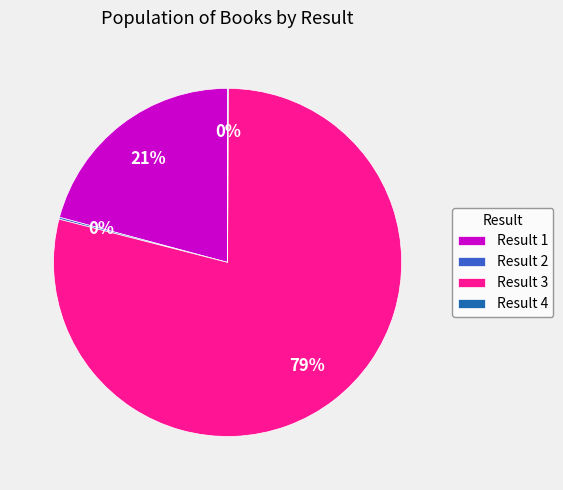

Which category has the biggest portion of the pie?

Result 3